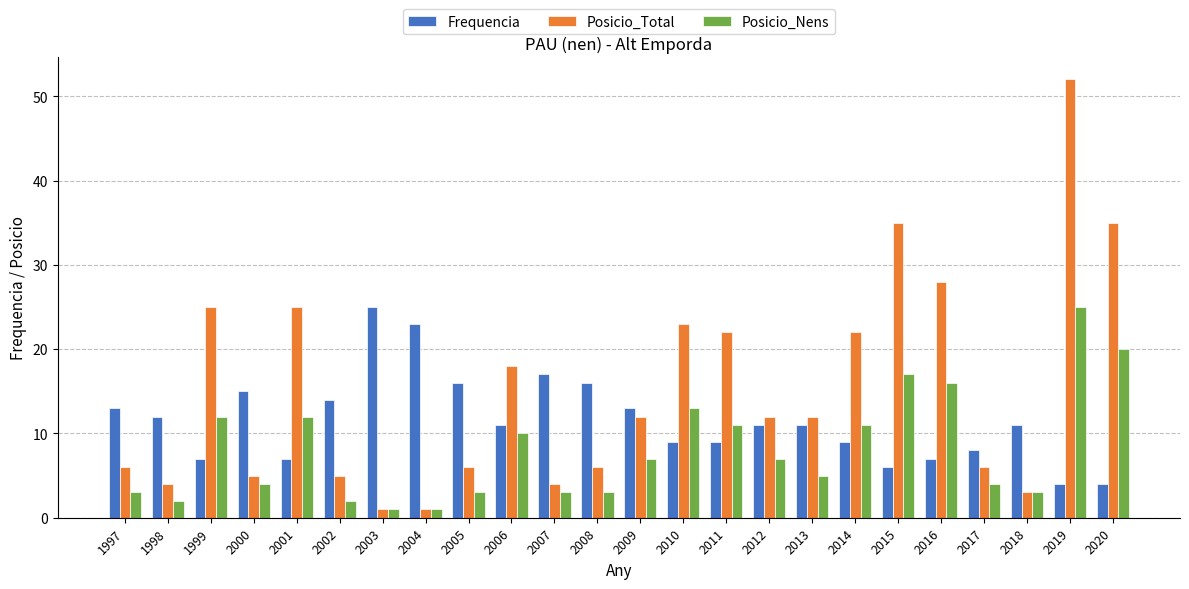

How many distinct data groups are displayed?

3